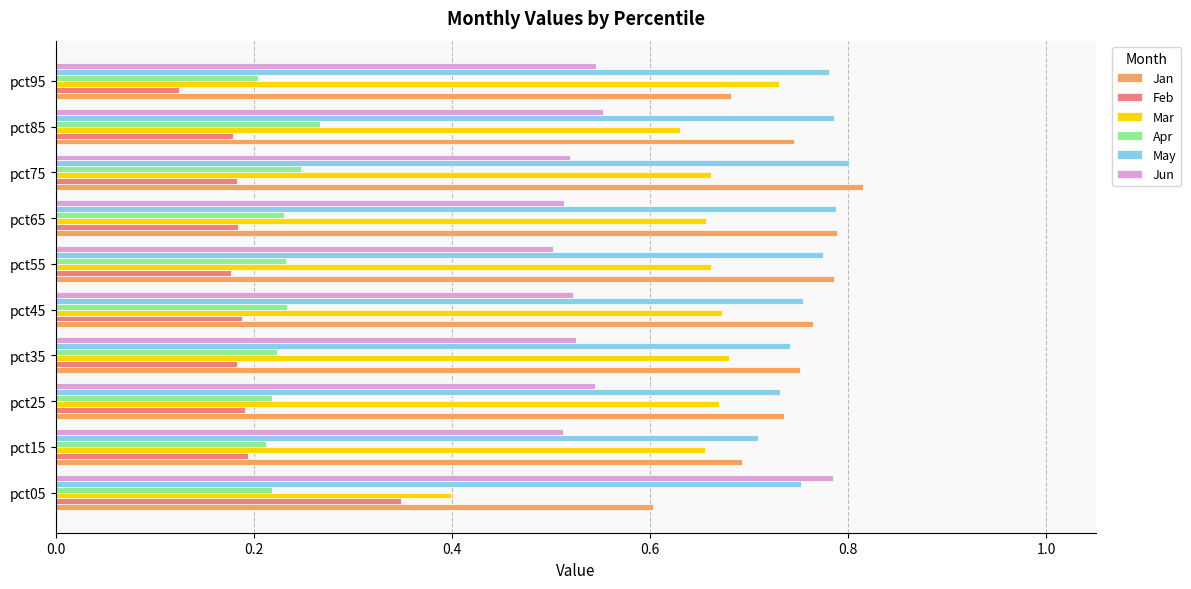

Which category has the highest value across all series?

pct75